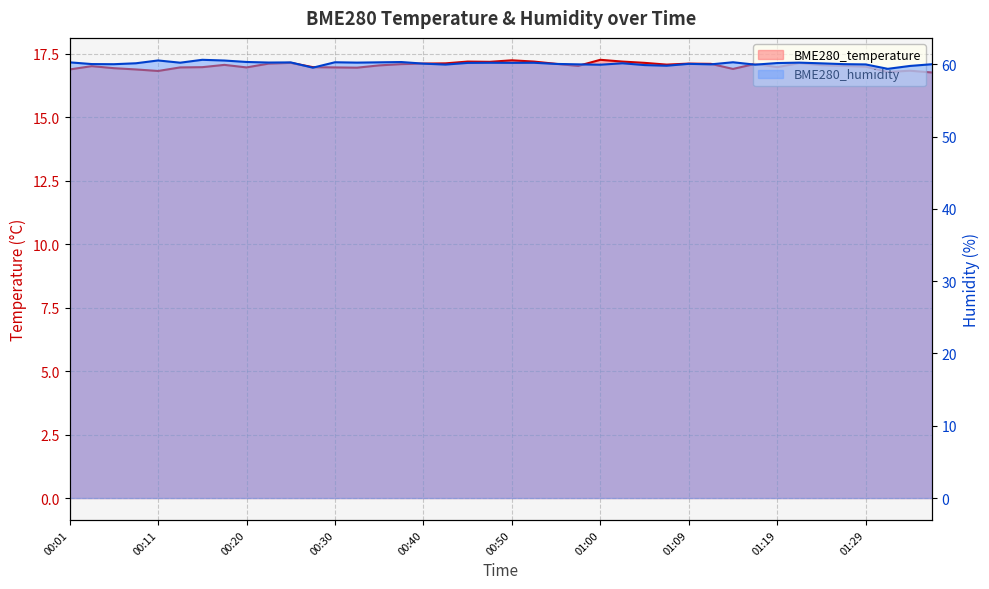

What is the difference between the maximum and second lowest values in the BME280_humidity series?

1.1